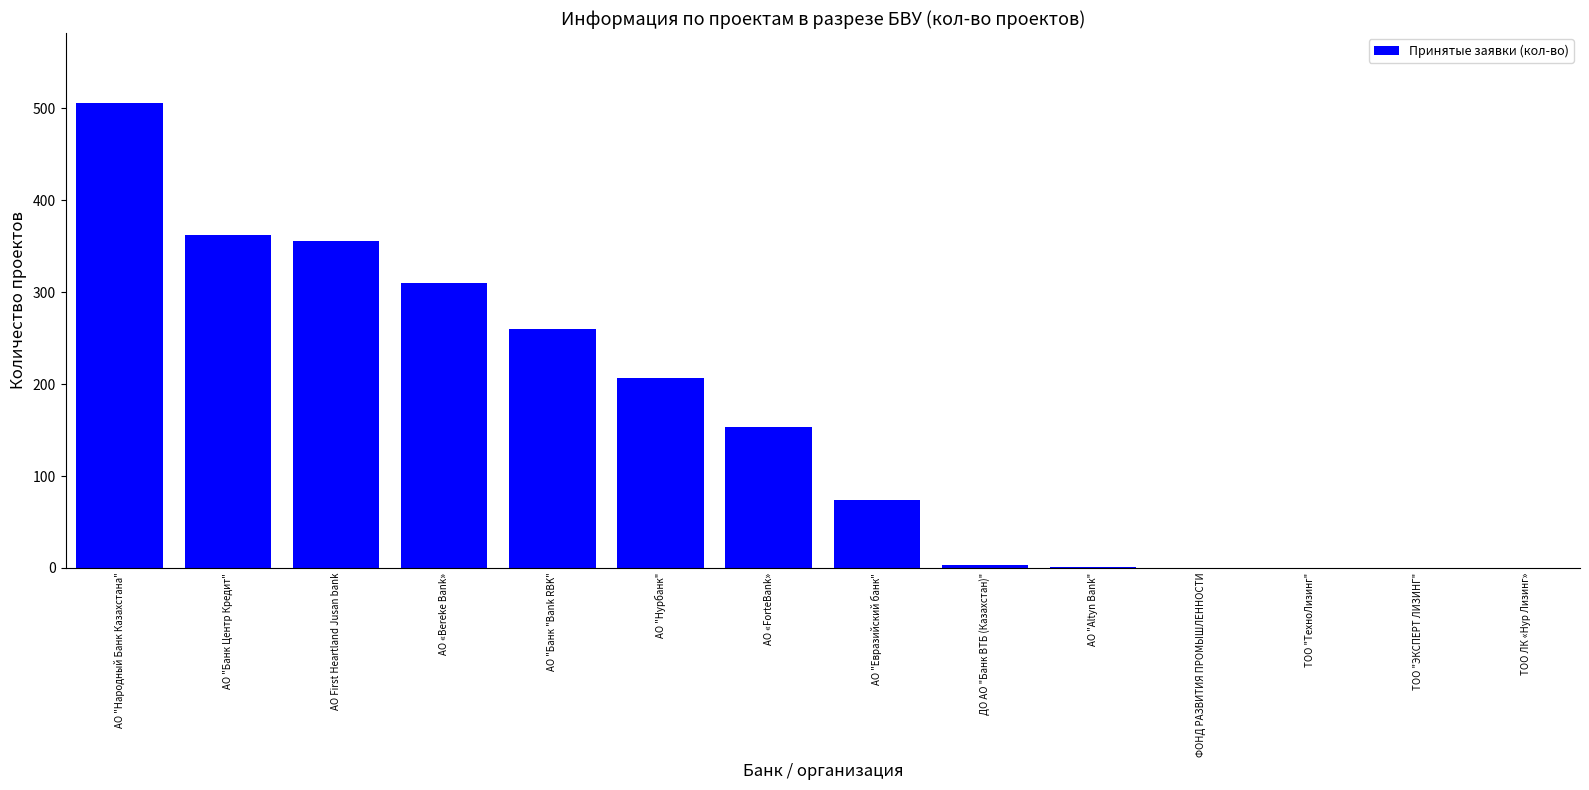

Read the value at АО "Евразийский банк".

74